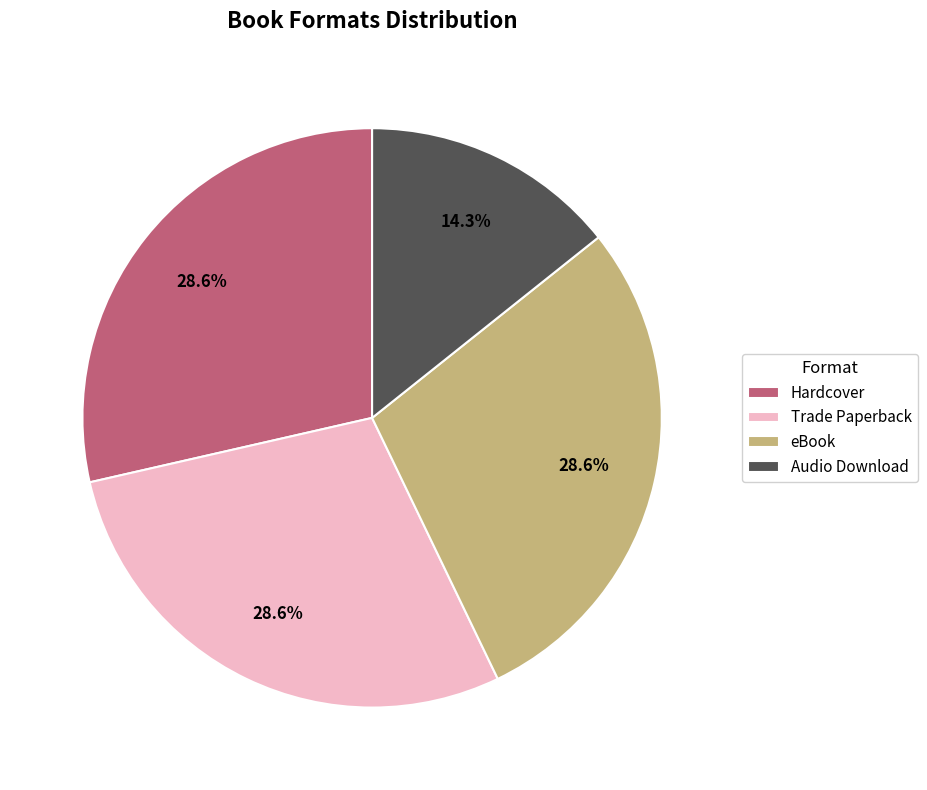

Which slice is the smallest?

Audio Download